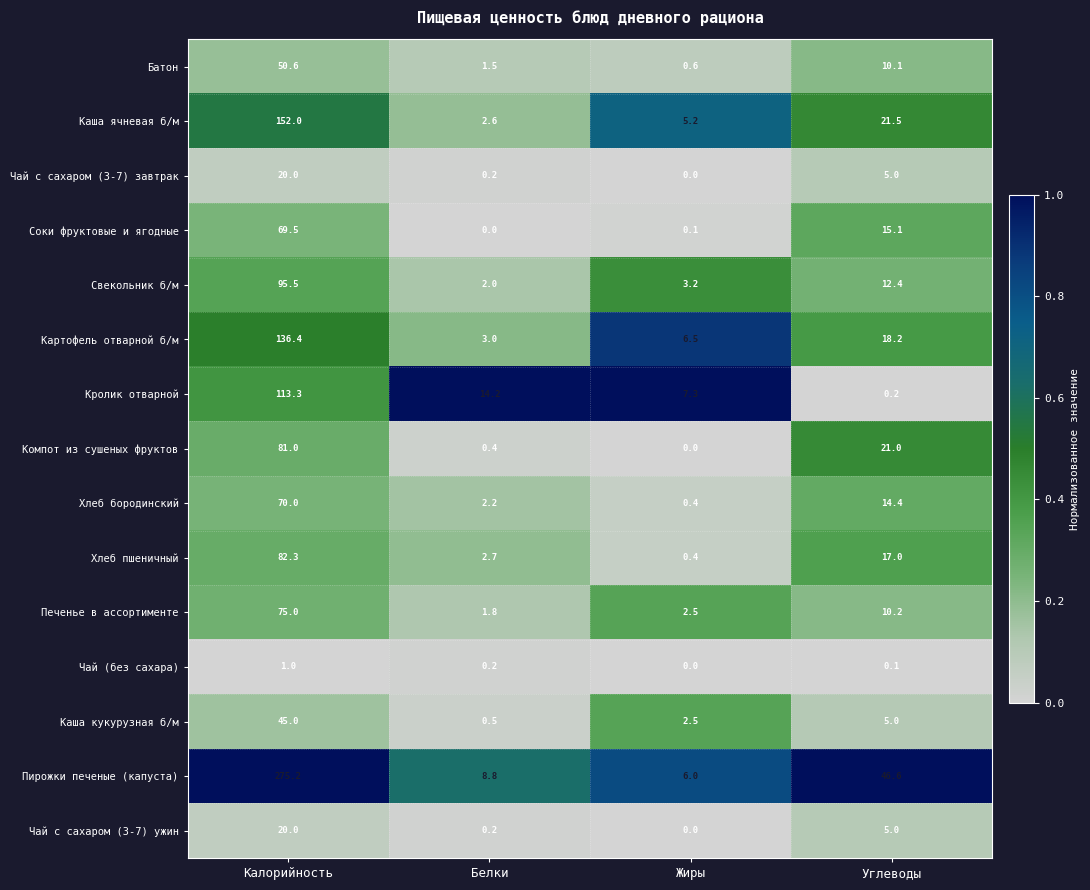

What is the greatest value displayed?

275.2